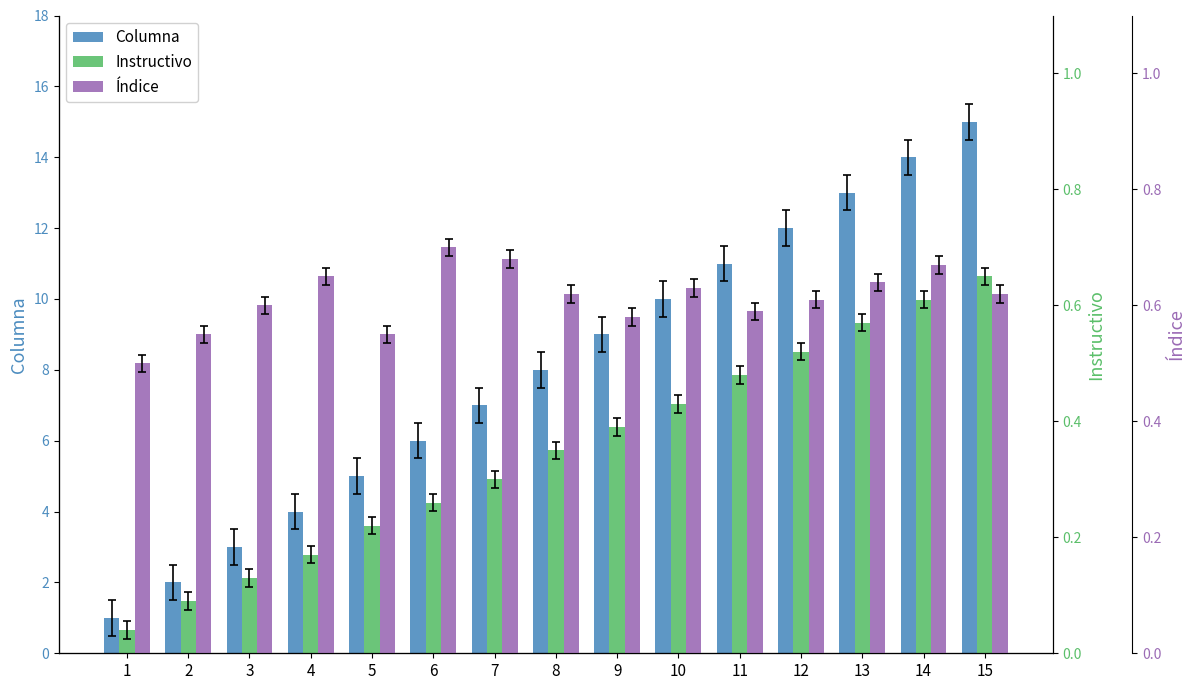

What are all the series names shown in the legend?

Columna, Instructivo, Índice